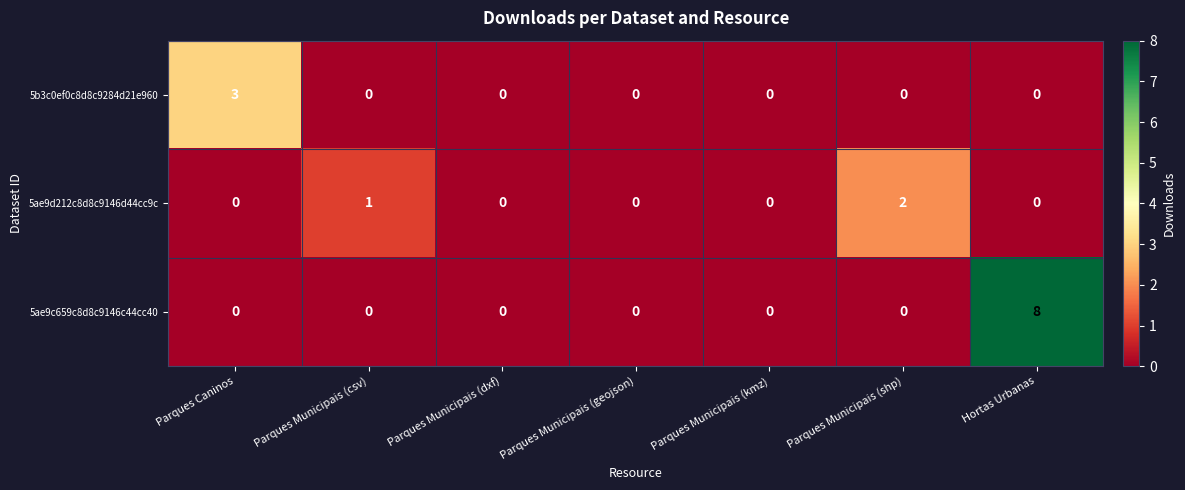

Which series has the largest total across all categories?

5ae9c659c8d8c9146c44cc40